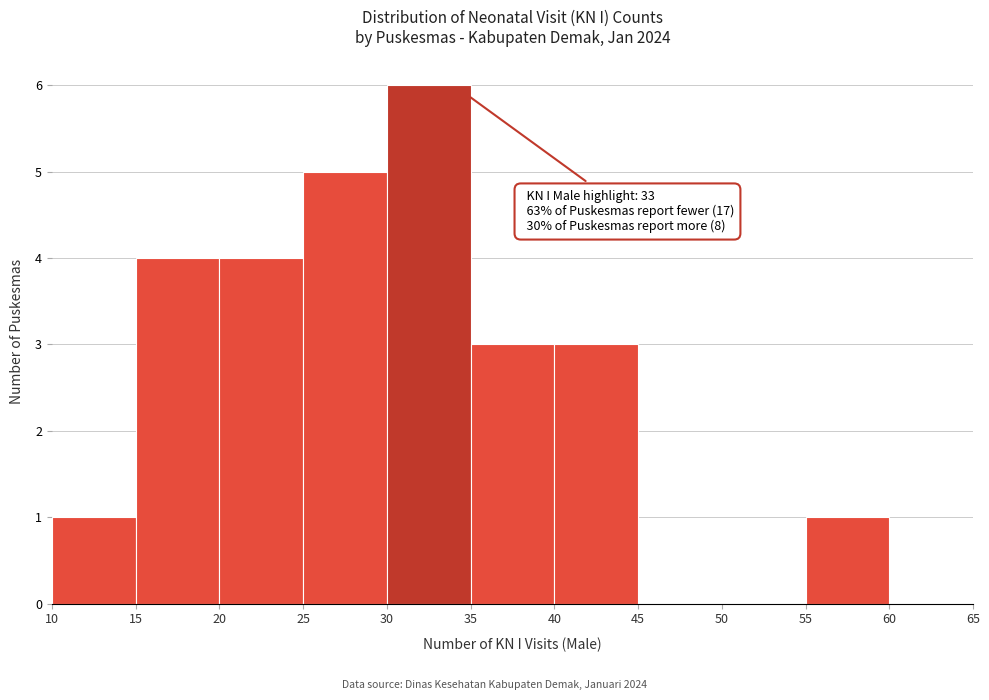

Over which range of the x-axis is the bar tallest?

30 to 35